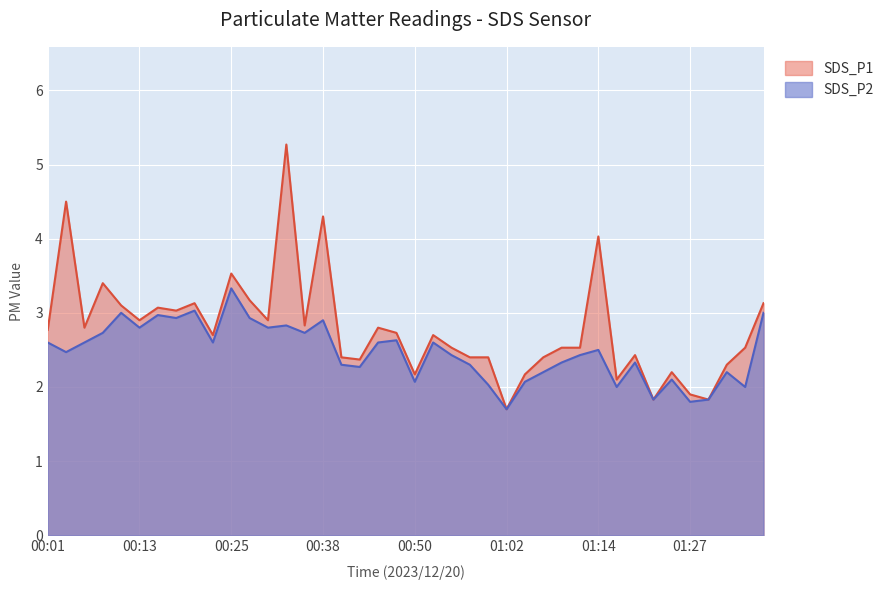

The value of SDS_P2 at 00:13 is 1.9. True or false?

False